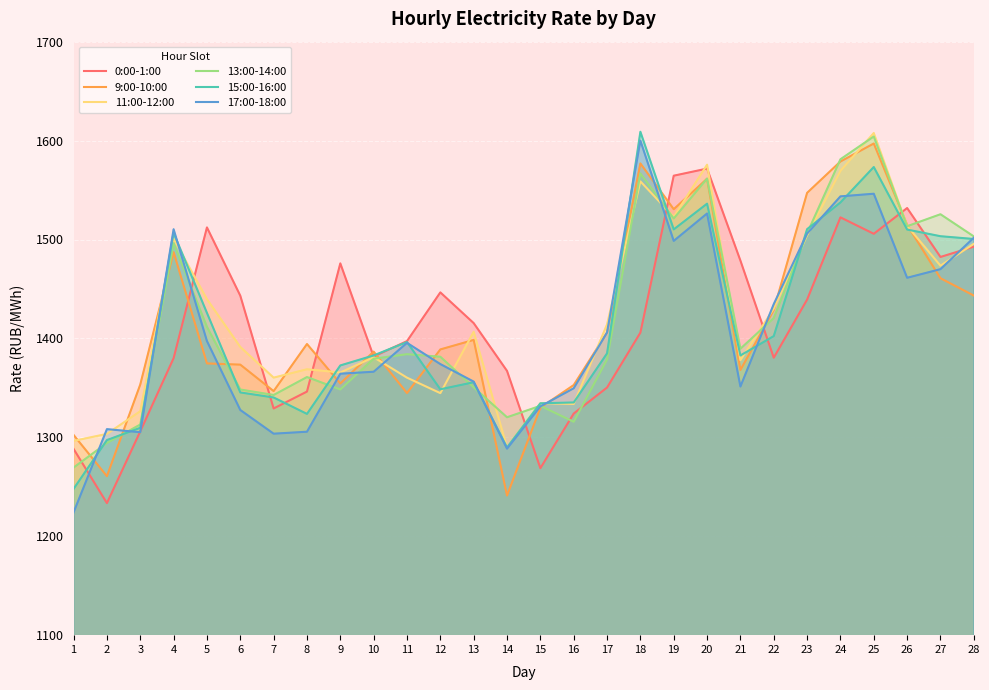

What value does the 0:00-1:00 series have at 11?

1397.3